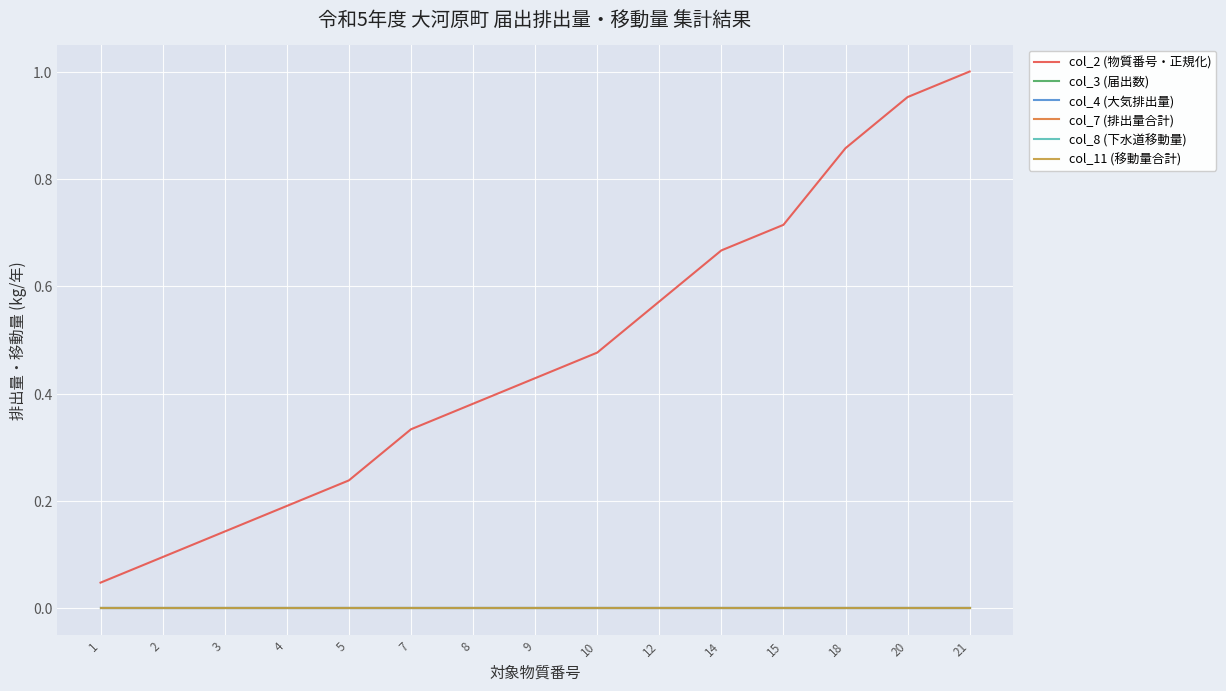

What is the total value across all series at 15?

0.7